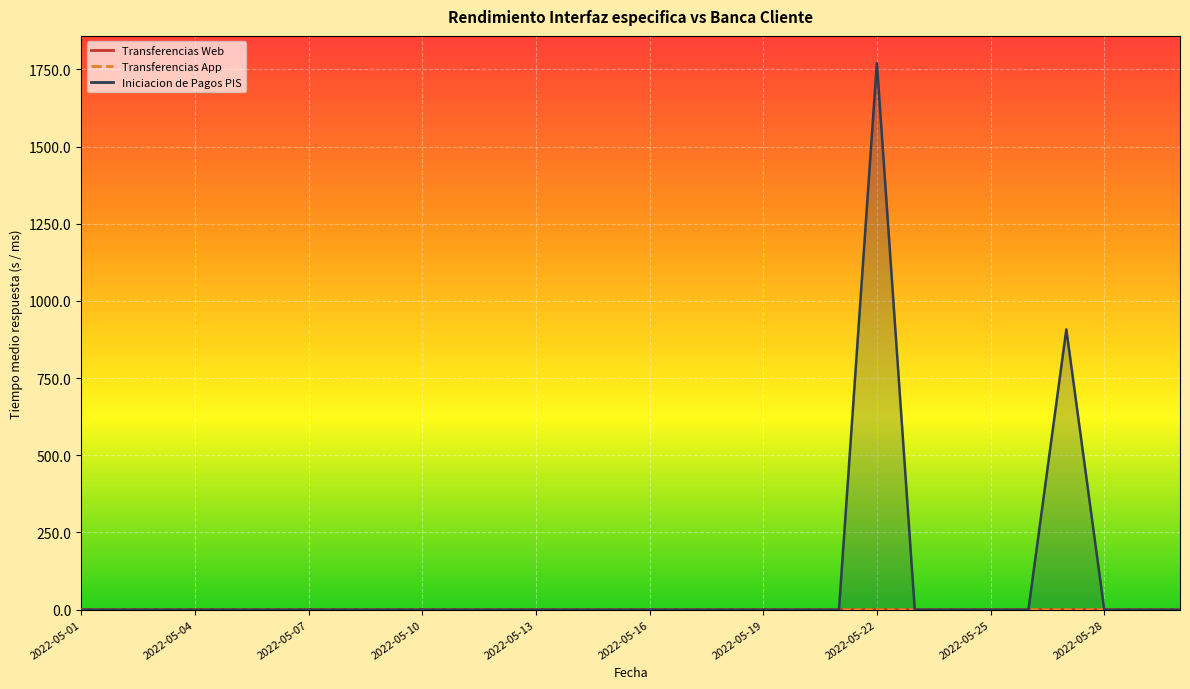

True or false: Transferencias App has a value of 1.5 at 2022-05-25.

False